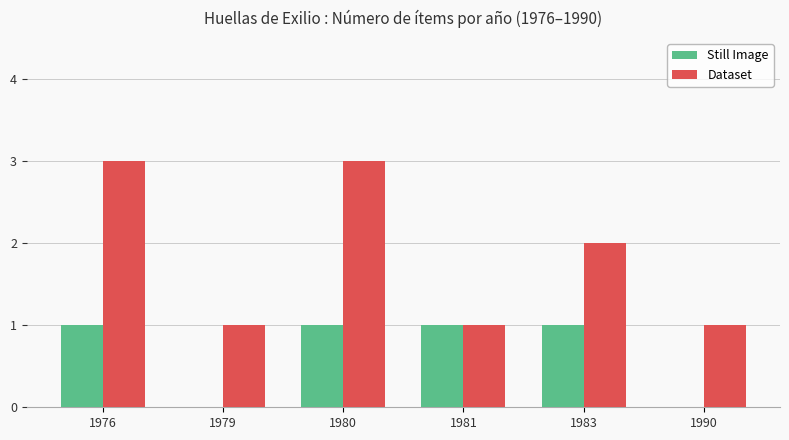

Are the bars grouped side by side (vs. stacked)?

Yes